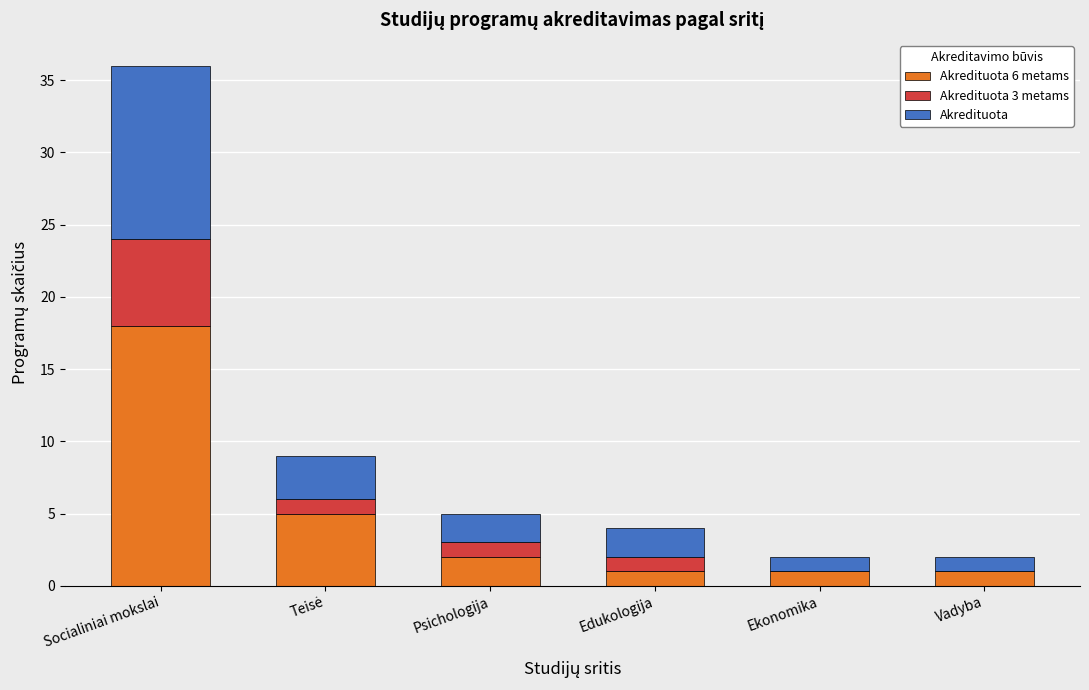

At which category is the sum across all series the highest?

Socialiniai mokslai